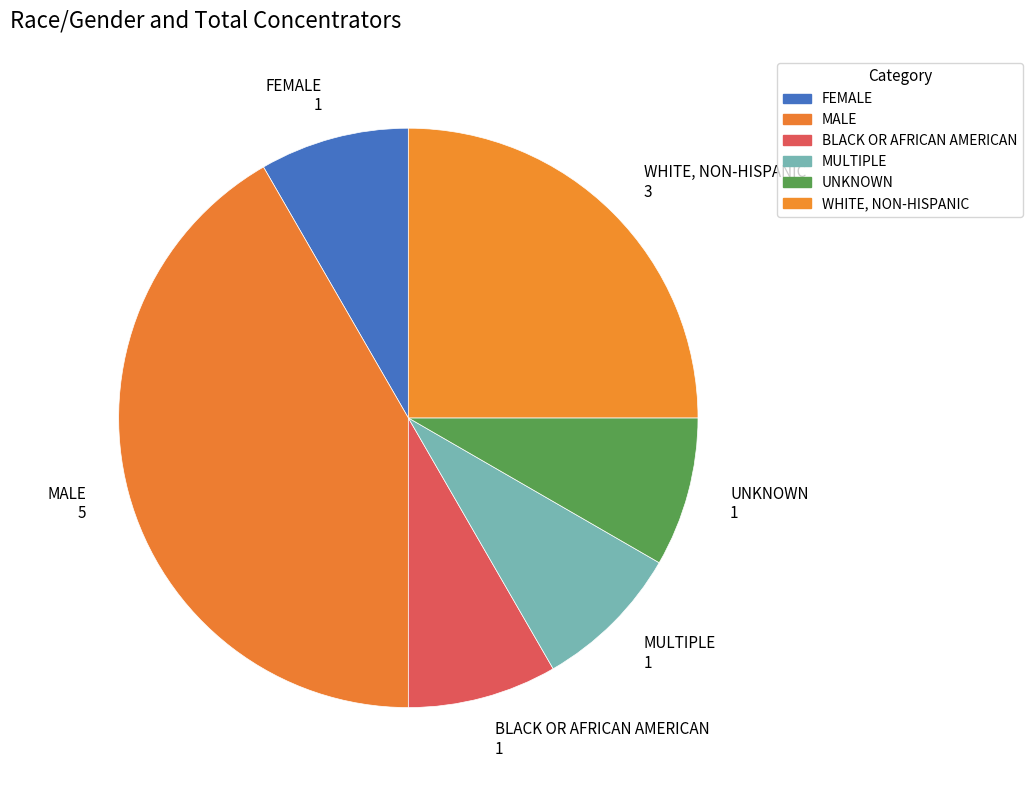

Do WHITE, NON-HISPANIC and MALE together represent more than half of the pie?

Yes